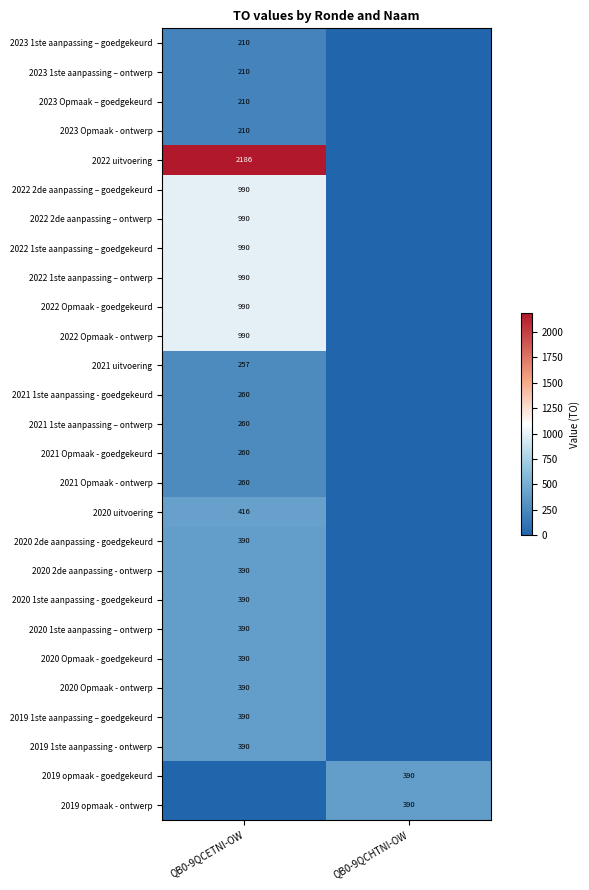

True or false: 2021 Opmaak - ontwerp has a value of 65 at QB0-9QCETNI-OW.

False